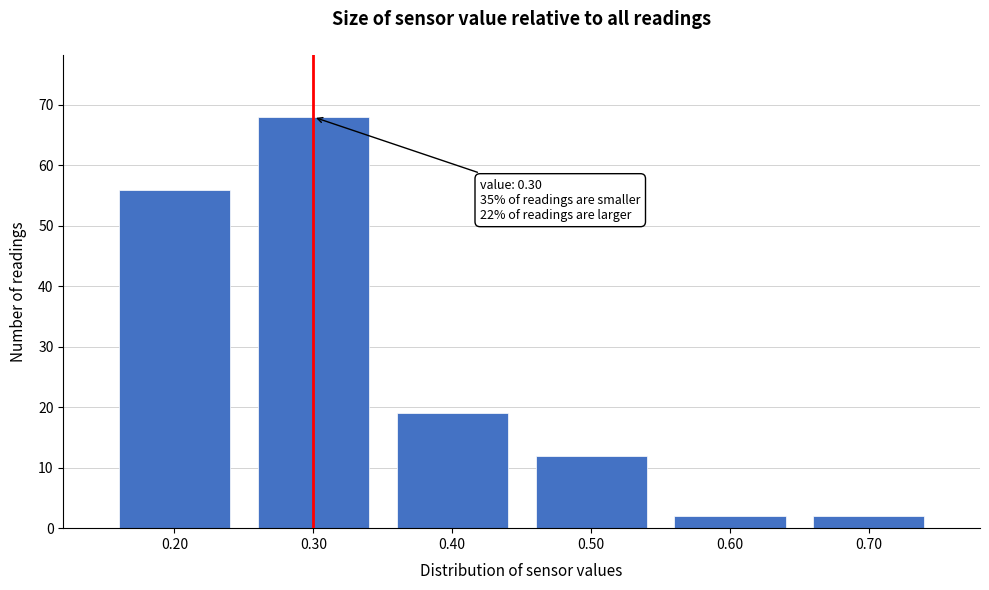

Reading left to right, transcribe all the data shown in this chart.

0.20=56	0.30=68	0.40=19	0.50=12	0.60=2	0.70=2